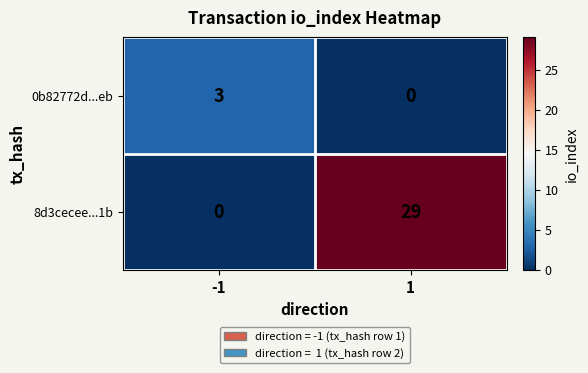

How many categories are shown in the chart?

2